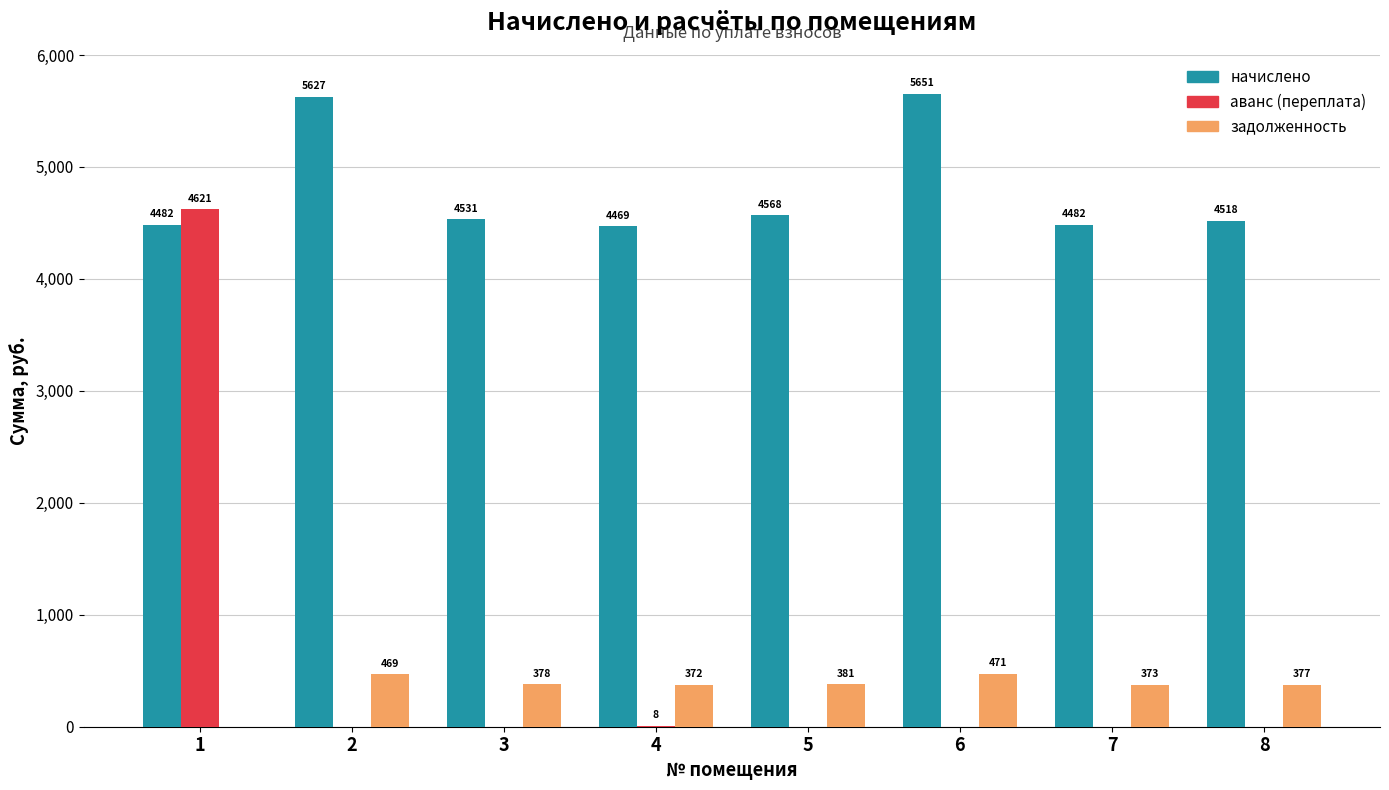

At which label does задолженность reach its peak?

6